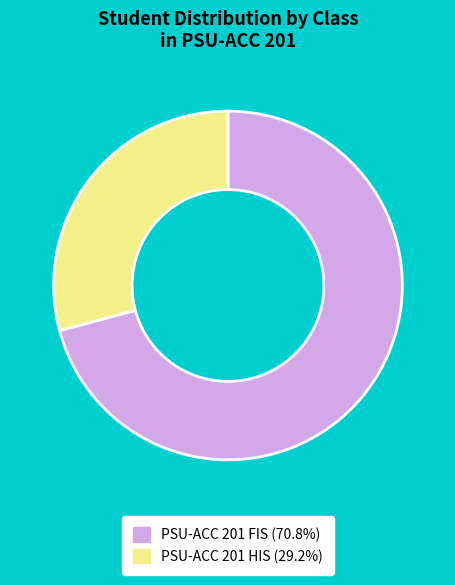

What is the largest slice in the pie chart?

PSU-ACC 201 FIS